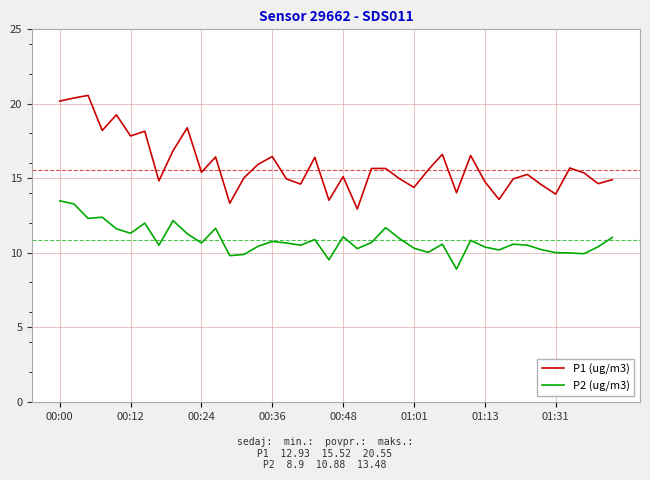

What is the difference between the maximum and minimum values in the P1 (ug/m3) series?

7.6